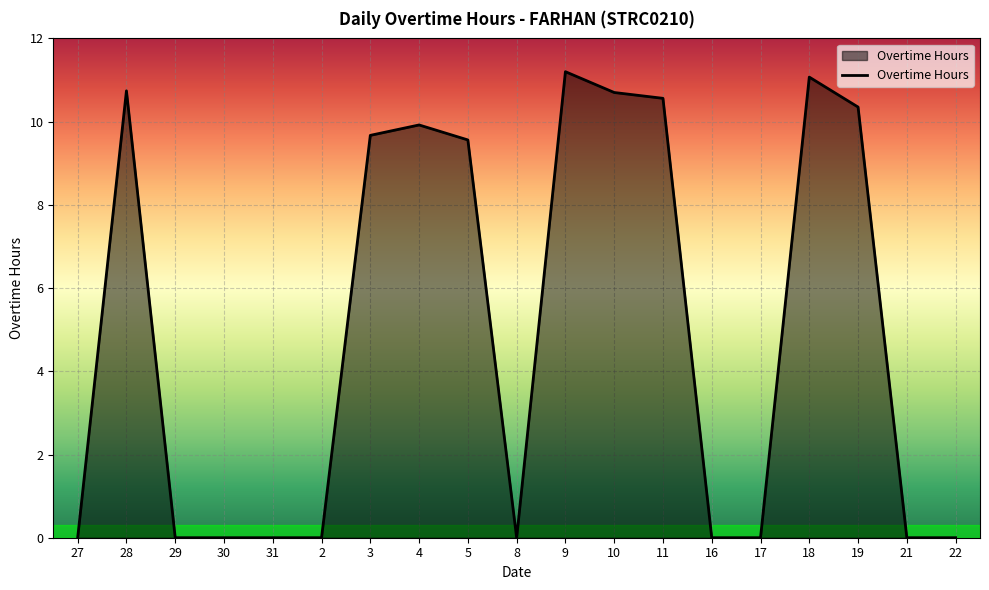

What is the difference between the maximum and minimum values?

11.2